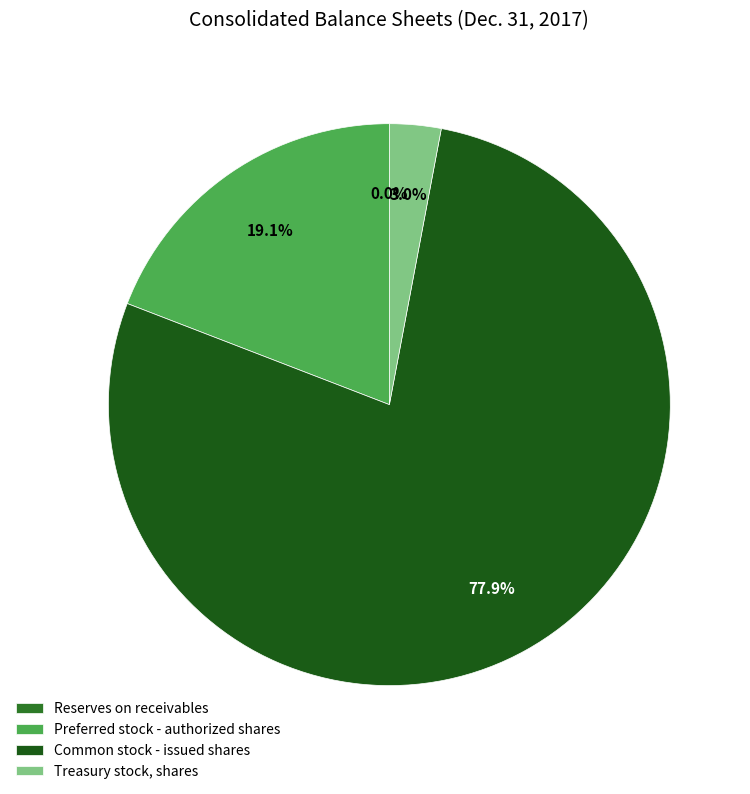

To the nearest percent, what is the combined percentage of Common stock - issued shares and Reserves on receivables?

78%